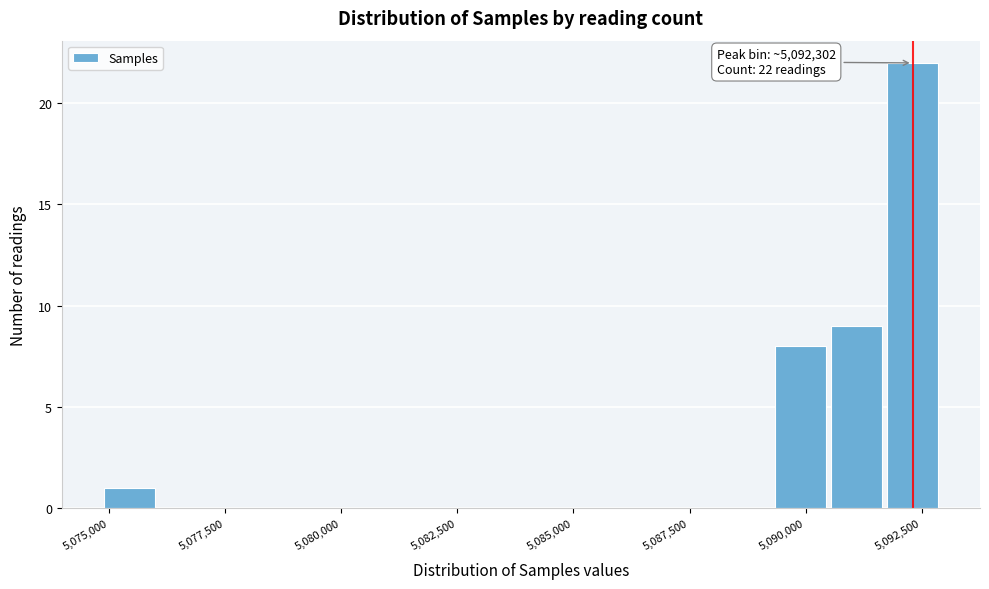

Around what value on the x-axis is the tallest bar? Give the approximate position of its centre, as read against the axis.

5092500